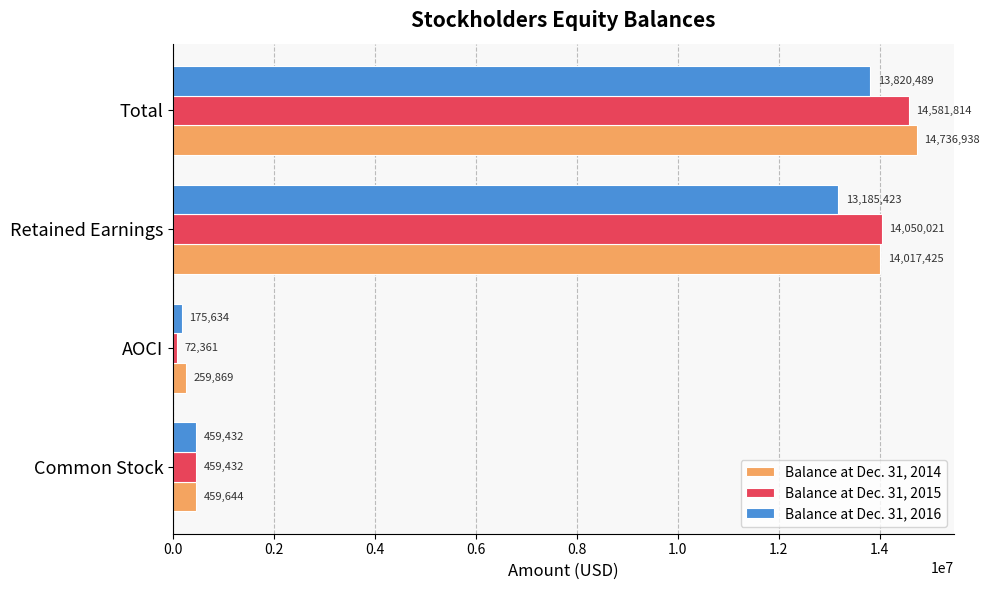

What is the sum of the Balance at Dec. 31, 2016 values at Total and AOCI?

13996123